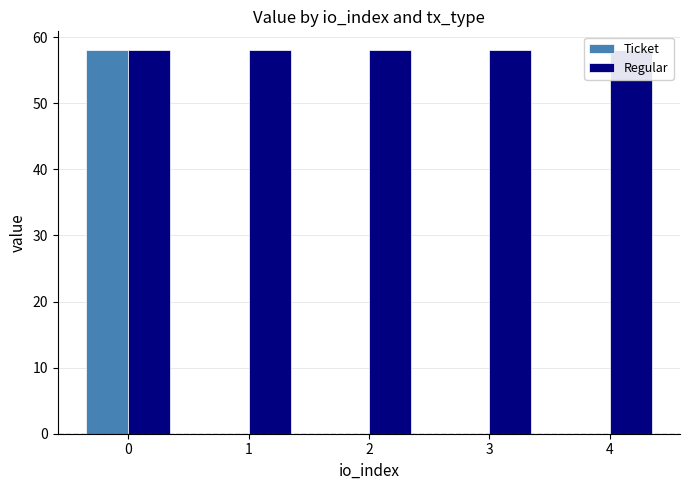

How many groups of bars are there?

5